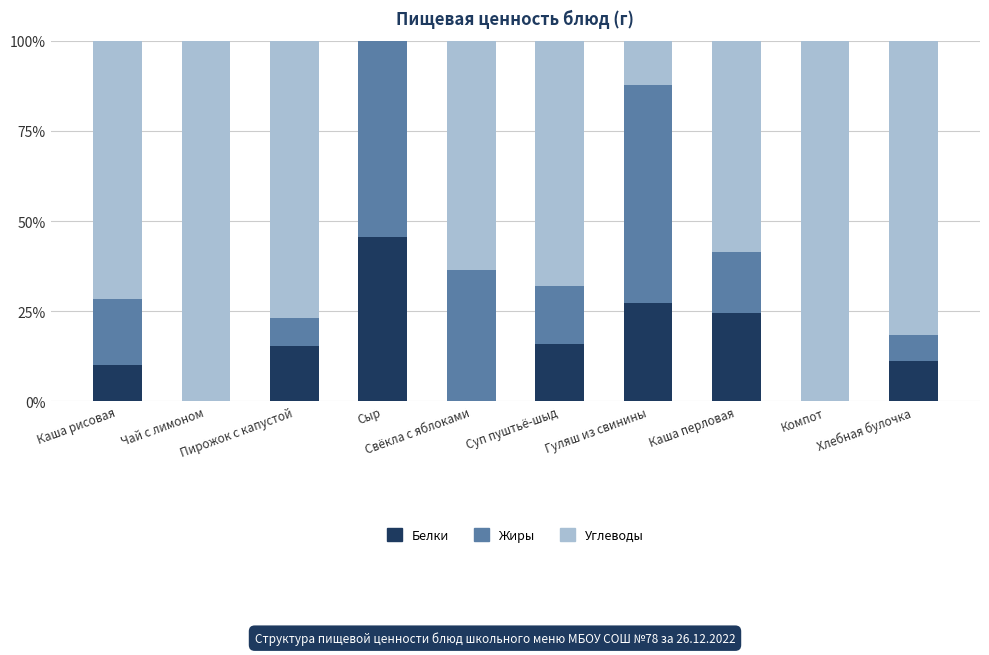

What is the maximum value for Белки?

45.5